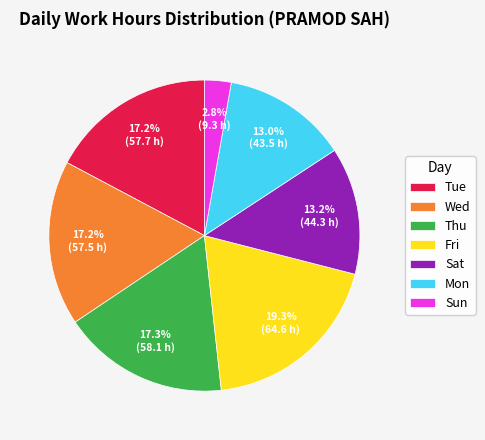

Count the number of slices in the pie.

7